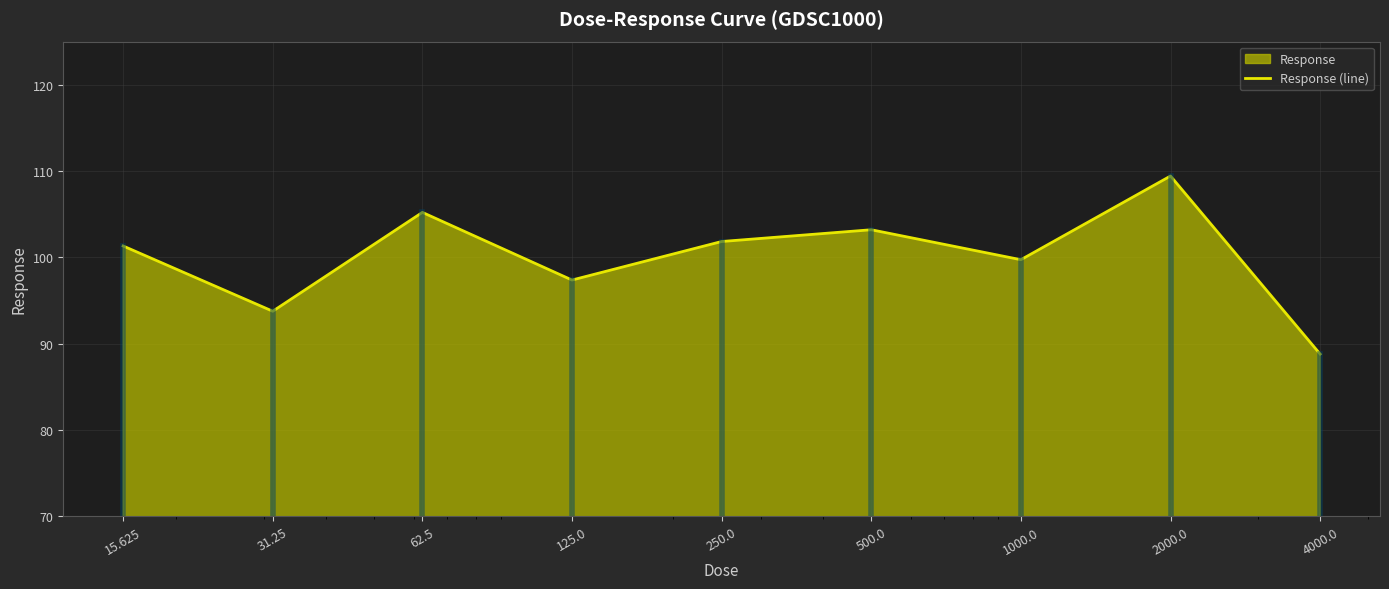

What is the greatest value displayed?

109.4